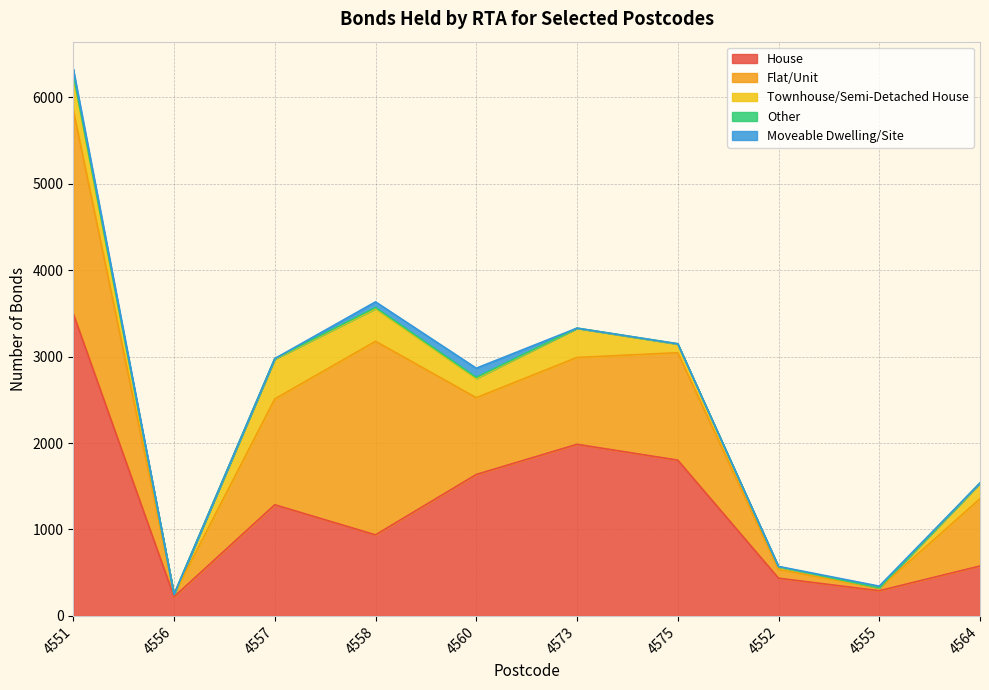

Where is Other nearest to the value 14?

4558